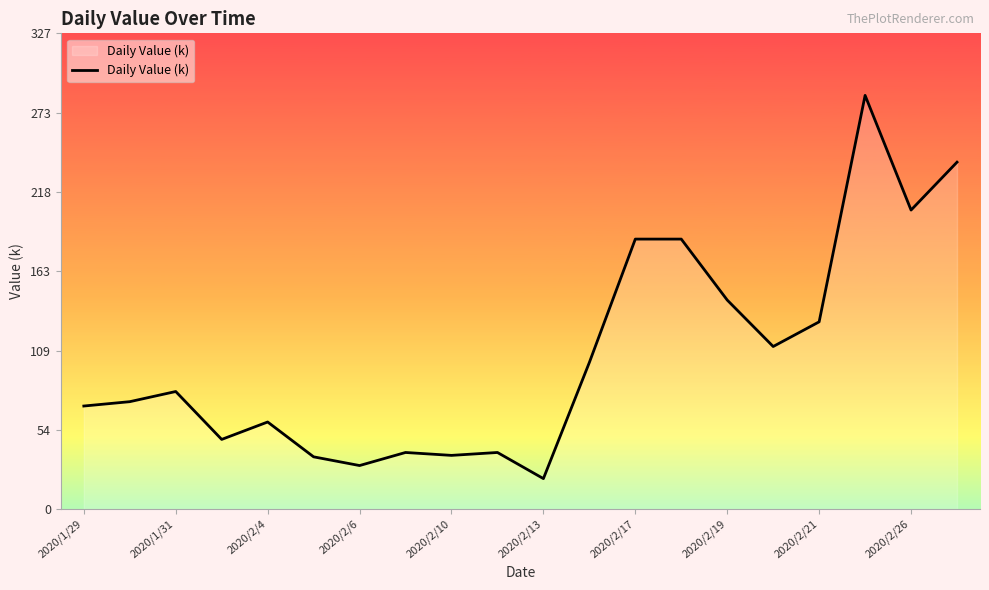

What is the maximum value shown in the chart?

285